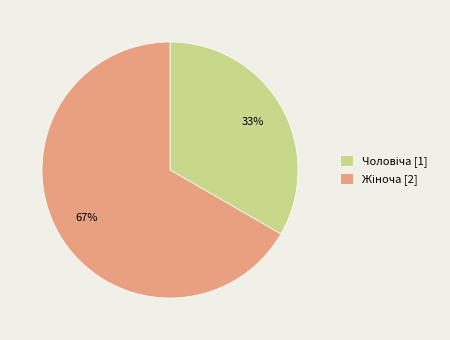

Is there any slice that represents more than half of the pie?

Yes